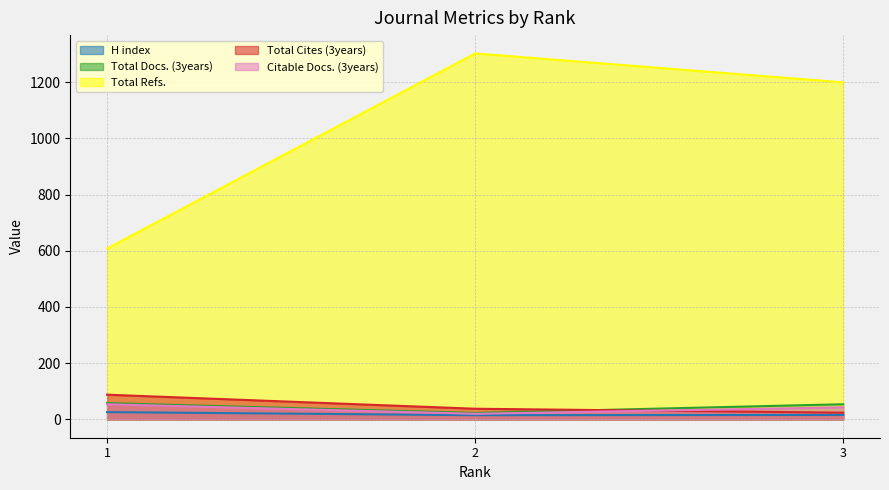

Is it true that Total Docs. (3years) equals 23 at 2?

True